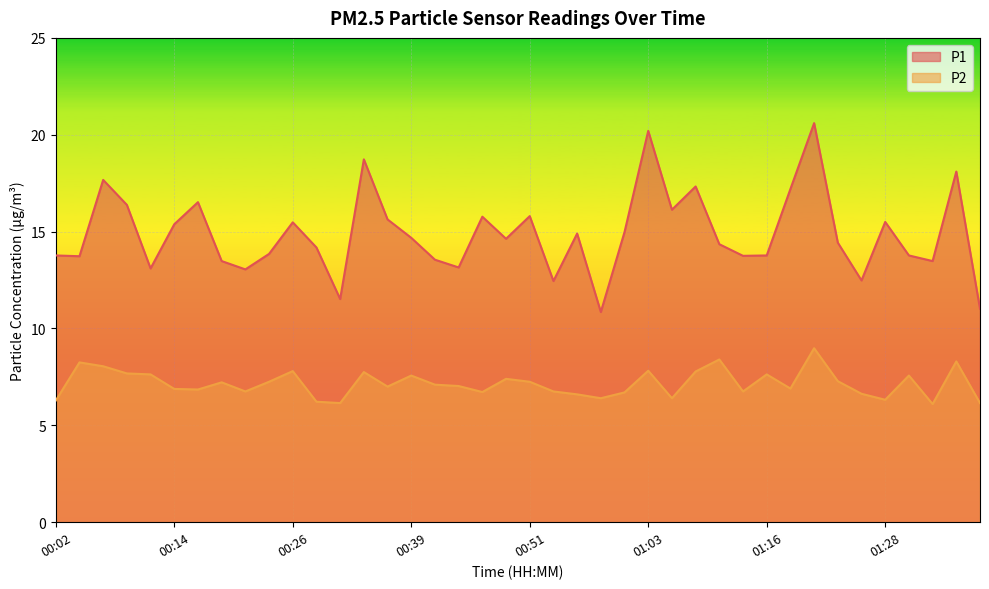

What is the minimum value for P2?

6.1